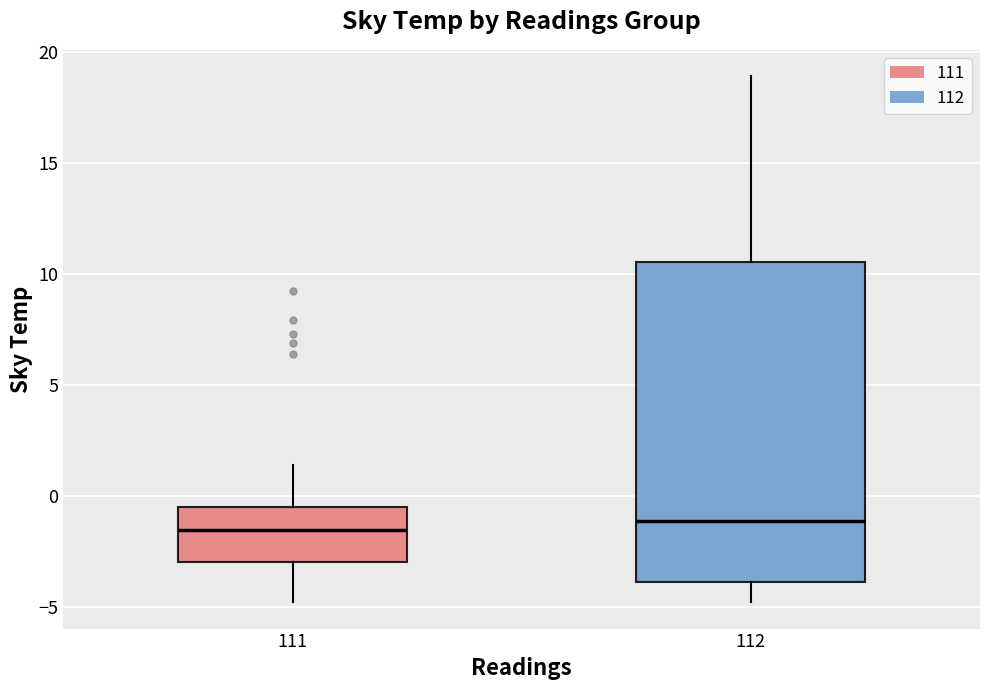

Which box is the tallest, from its lower edge to its upper edge?

112